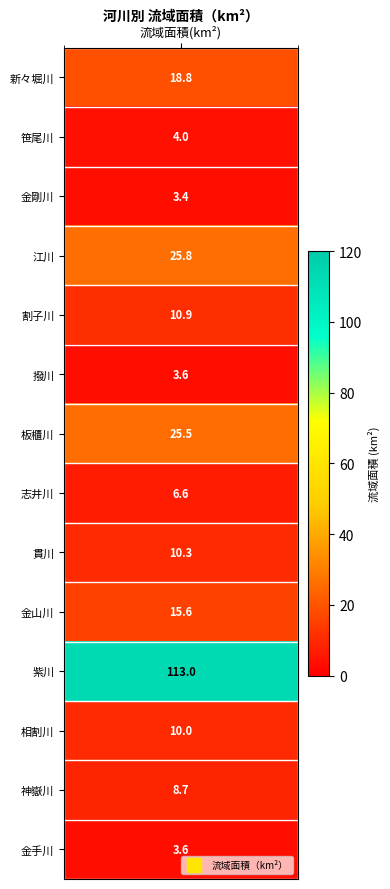

The chart shows a value of 4.0 at 1. True or false?

True